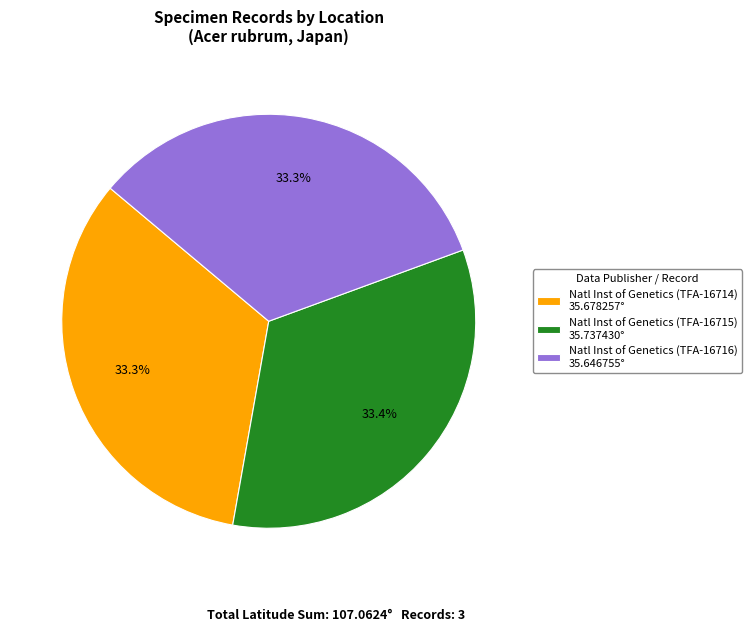

Does Natl Inst of Genetics (TFA-16715) 35.737430° account for over 50% of the chart?

No